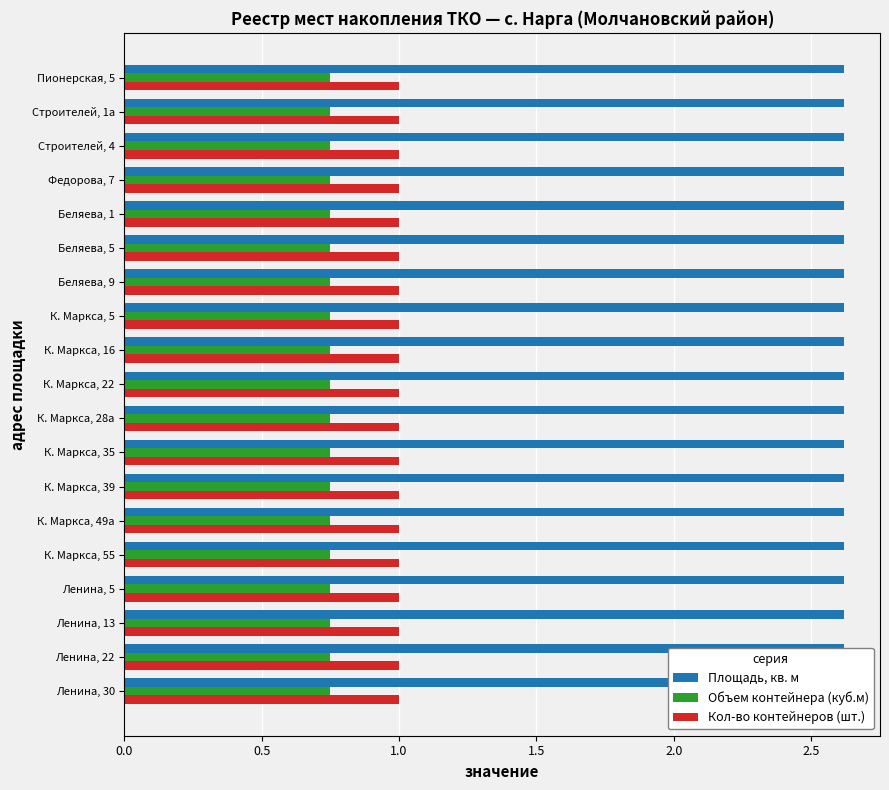

What is the minimum value shown in the chart?

0.8